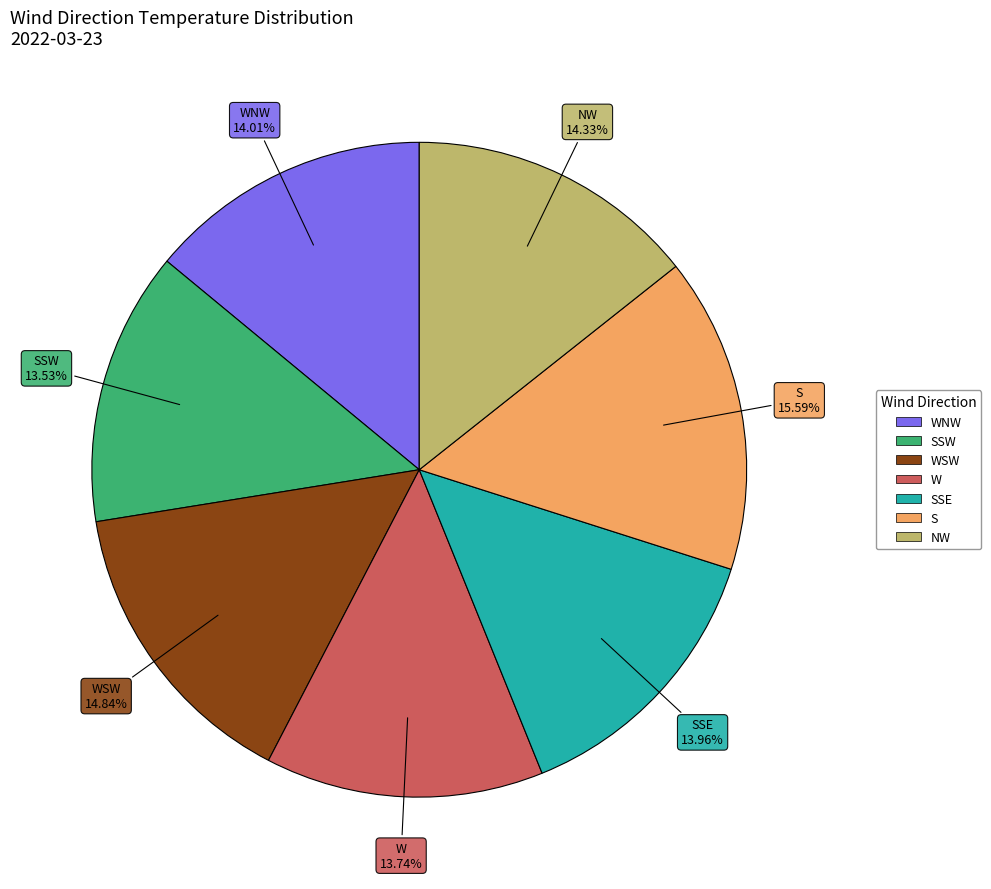

Does any single category account for the majority?

No